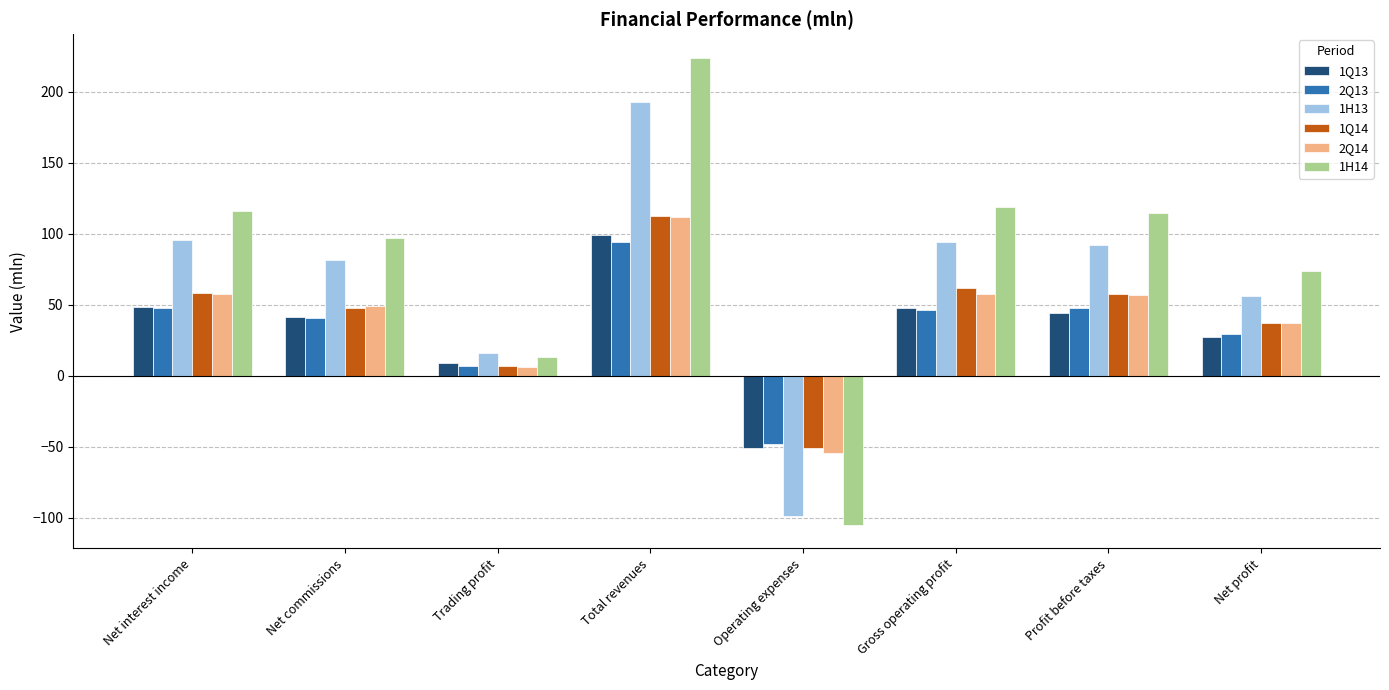

Is it true that 1Q13 equals 99.1 at Total revenues?

True